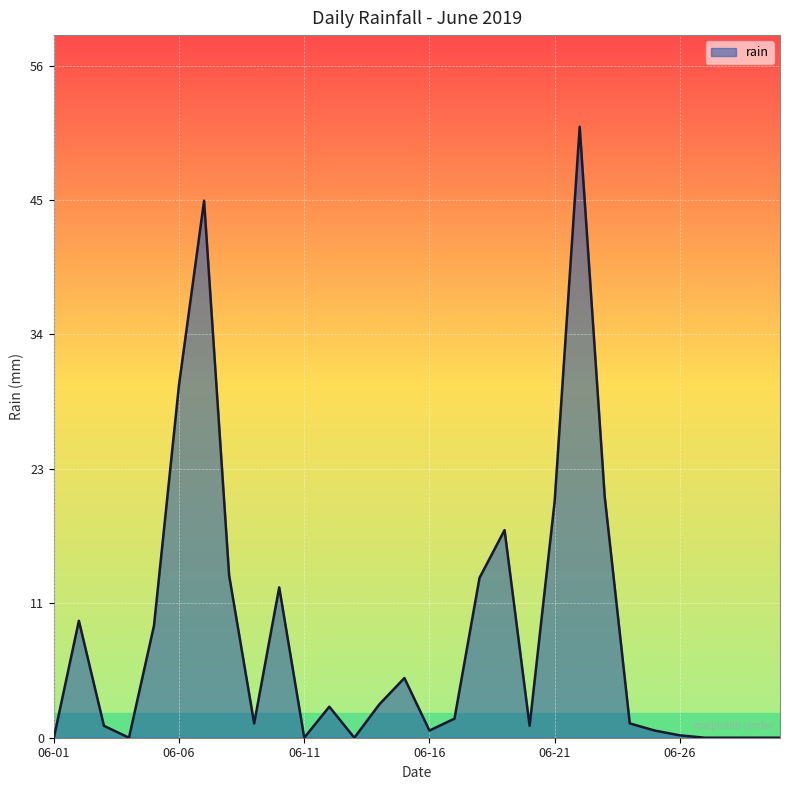

What is the greatest value displayed?

51.2